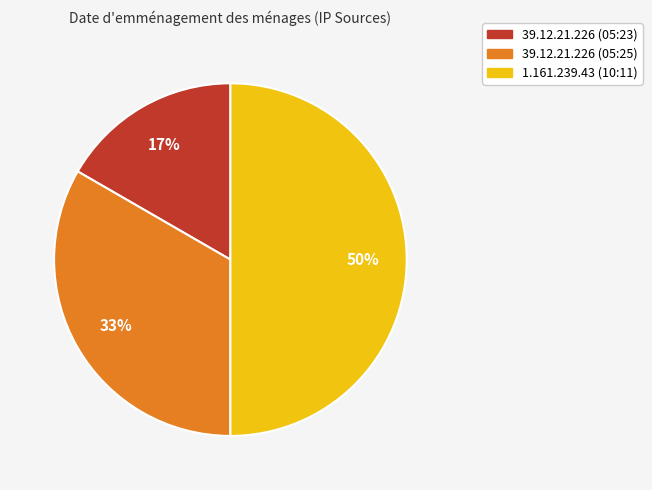

To the nearest percent, what is the difference between the largest and smallest slice percentages?

33%